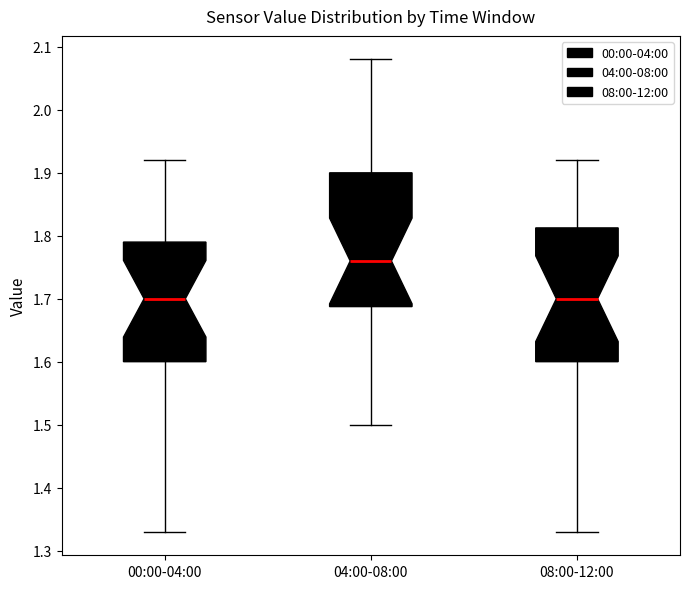

Which box's median line is the highest?

04:00-08:00